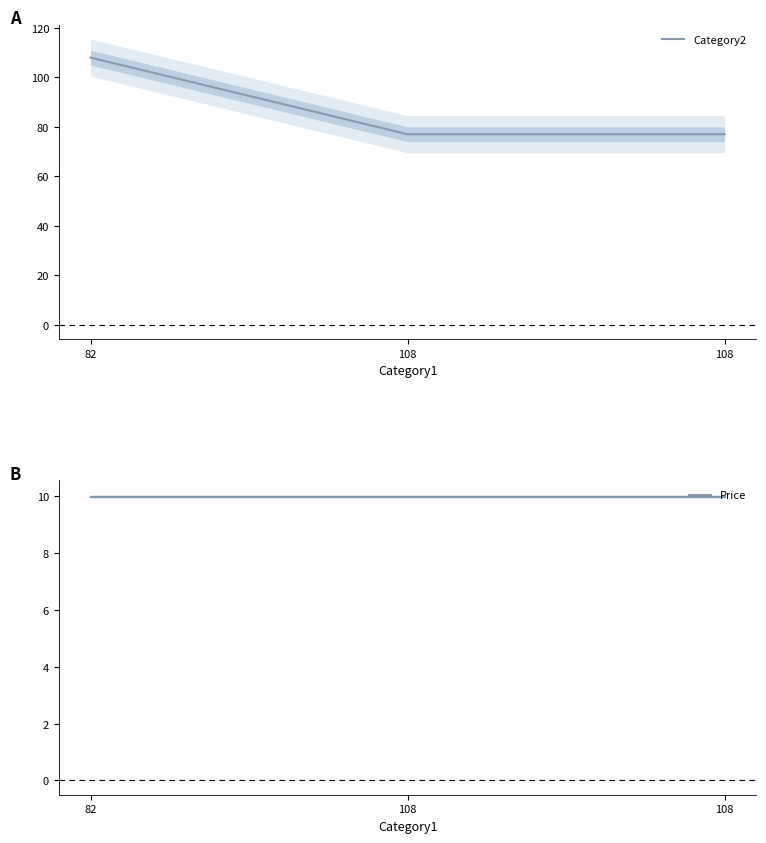

True or false: Category2 has a value of 184.9 at 82.

False